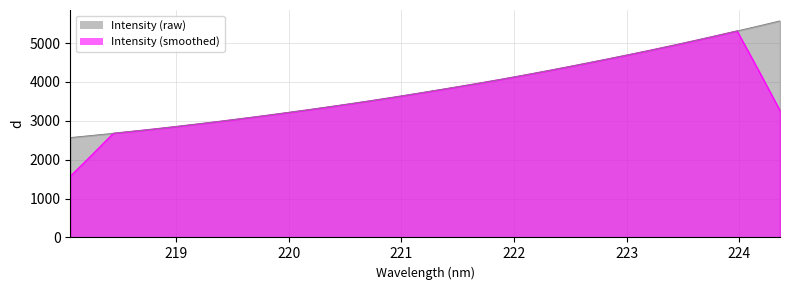

How many lines are shown in the chart?

2